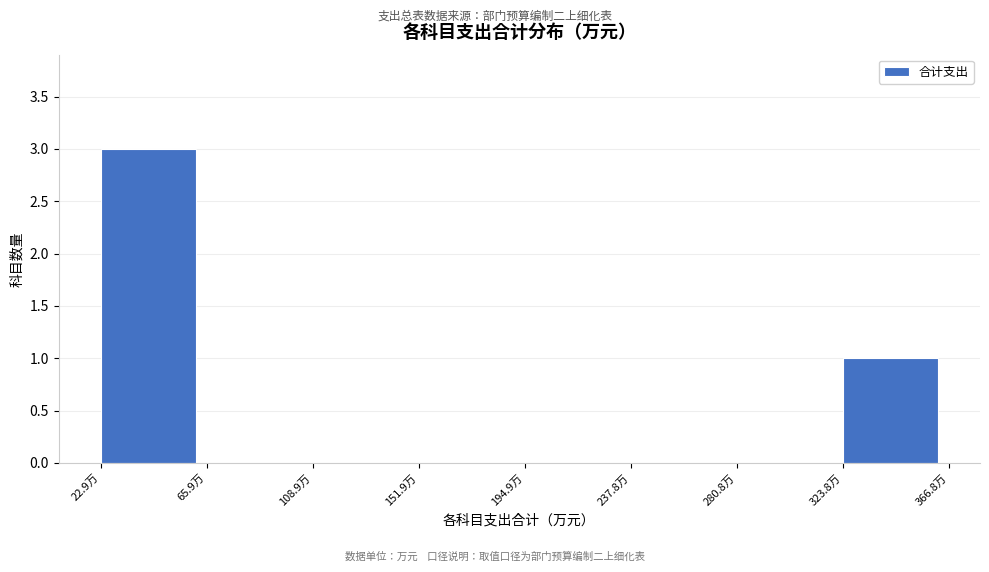

Reading left to right, transcribe this chart: for each bar, give the range it covers on the x-axis and its height. Neither the bar edges nor the heights are printed on the chart, so give them approximately, as read against the axes.

25 to 65: 3
65 to 110: 0
110 to 150: 0
150 to 195: 0
195 to 240: 0
240 to 280: 0
280 to 325: 0
325 to 365: 1